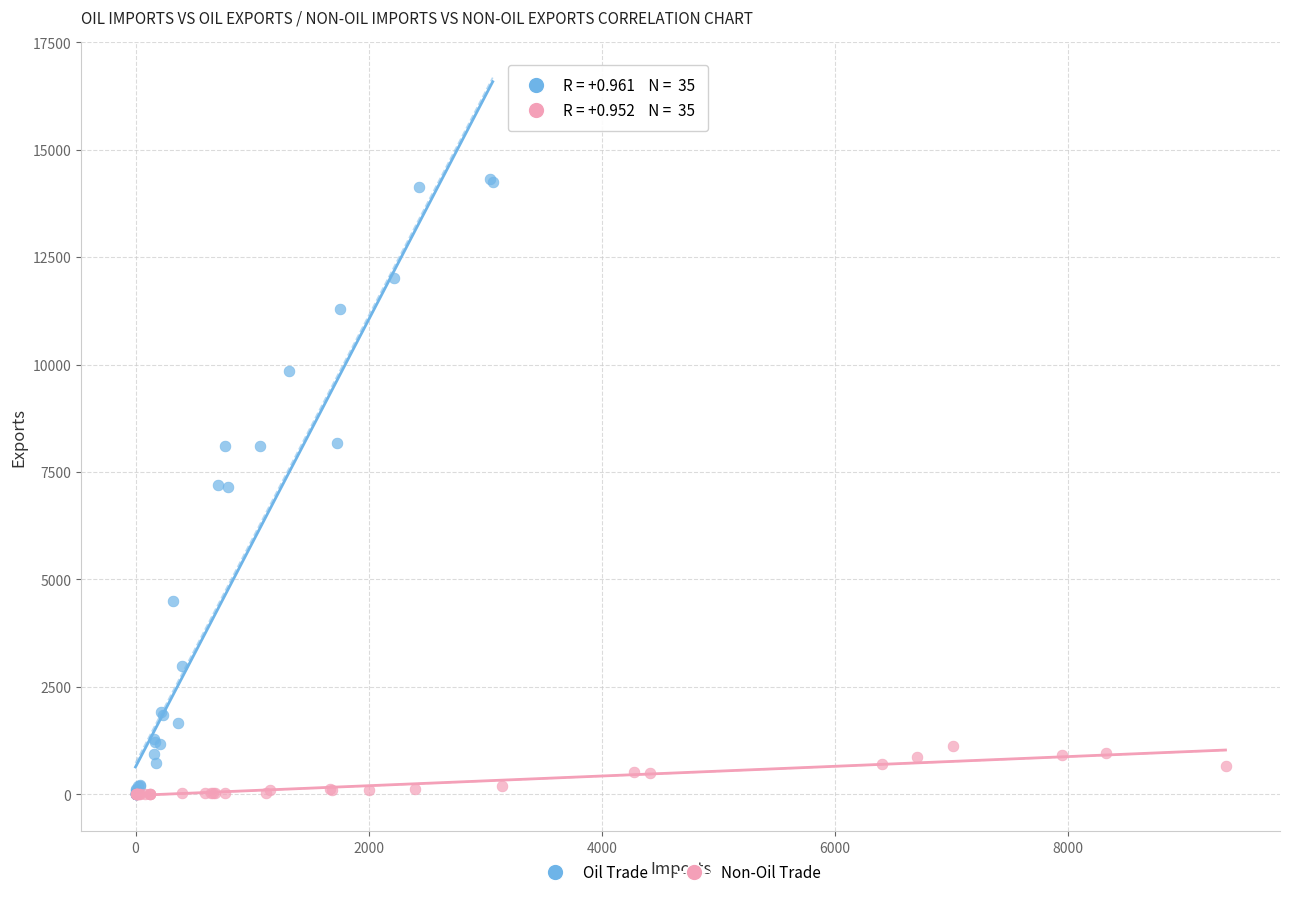

Which series has the widest spread of Y values?

Oil Trade